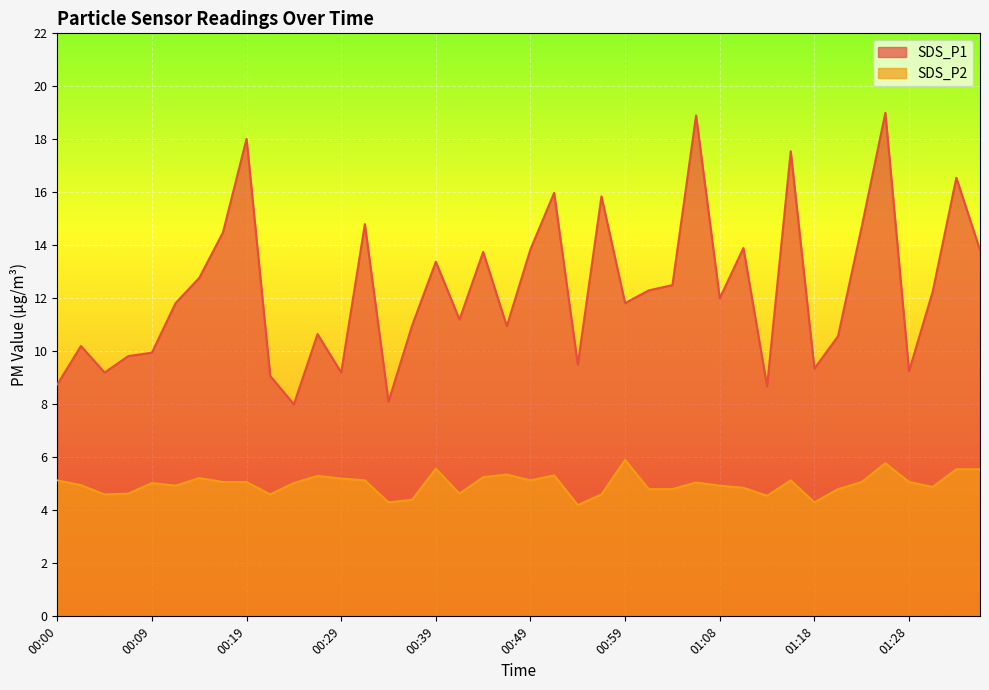

True or false: SDS_P2 and SDS_P1 intersect in this chart.

False